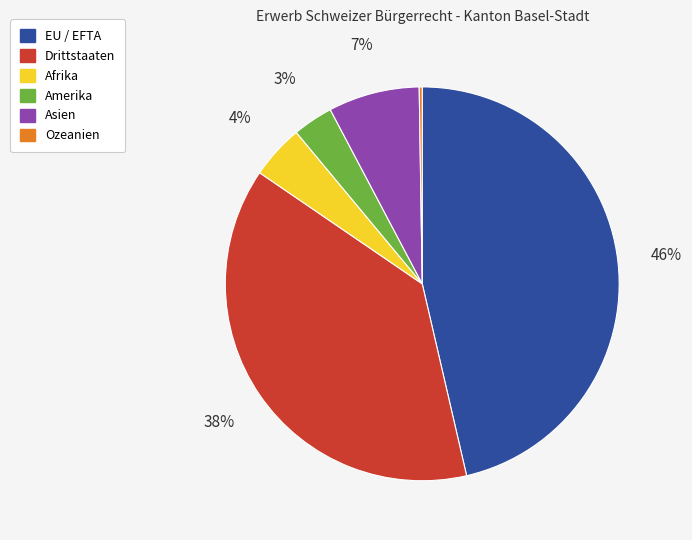

To the nearest percent, what is the average slice percentage?

17%